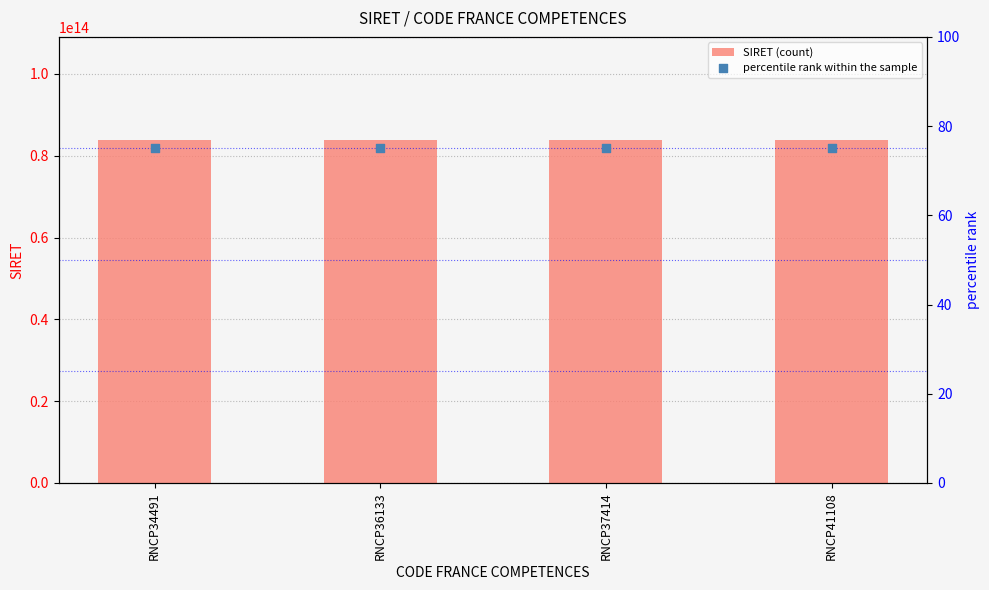

At how many categories does at least one series exceed 74903765444882?

4